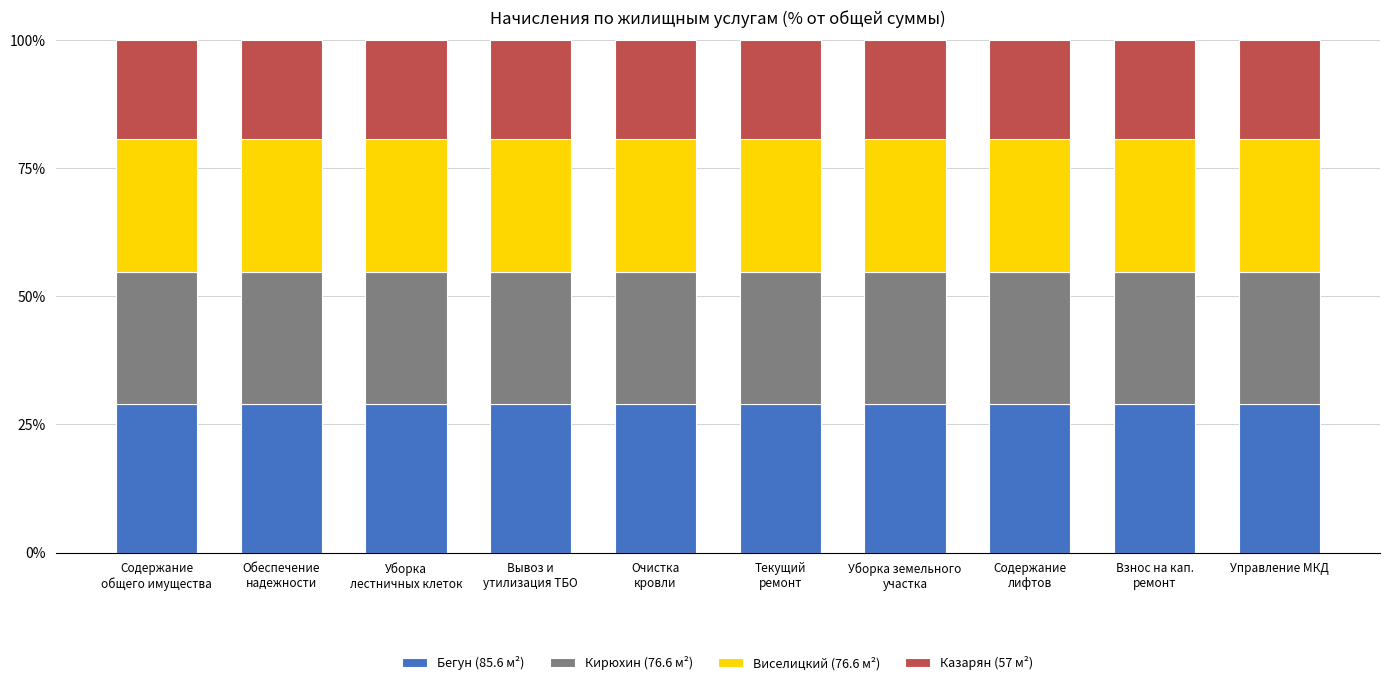

What is the minimum value for Бегун (85.6 м²)?

28.9